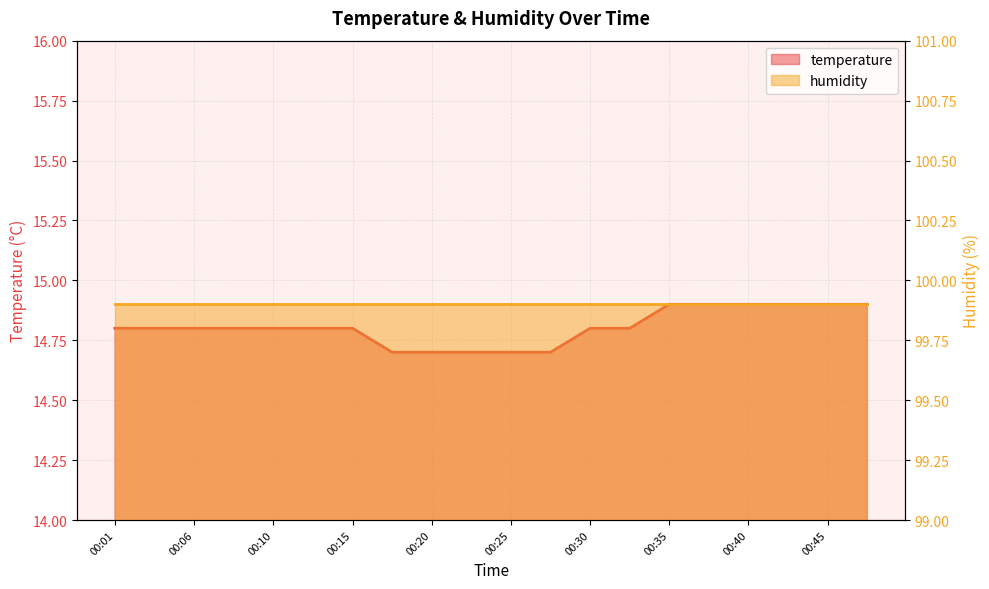

Read the value at 00:43.

14.9